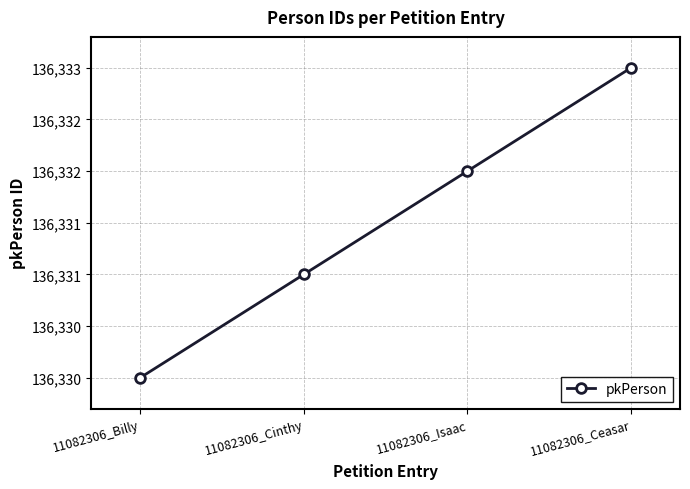

What is the label of the 2nd point from the right?

11082306_Isaac